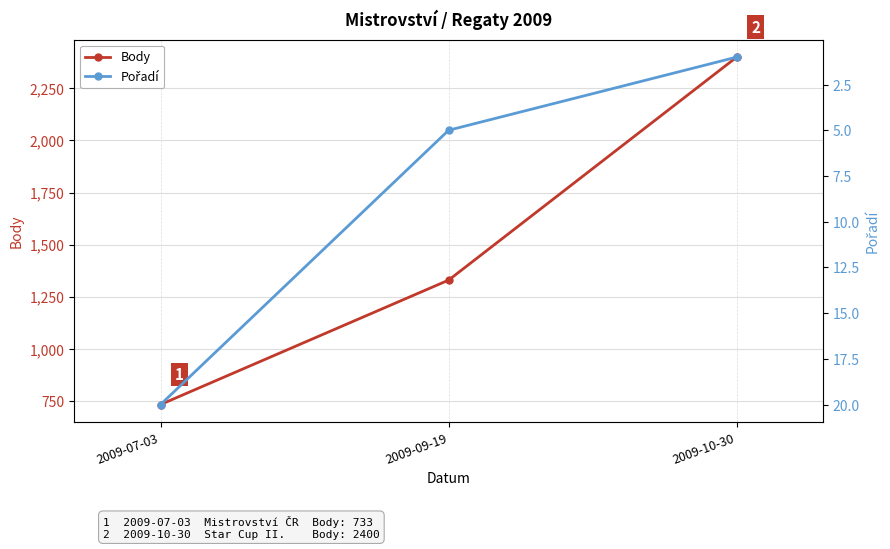

Reading left to right, what are all the values shown in this chart?

Body: 733	1330	2400
Pořadí: 20	5	1